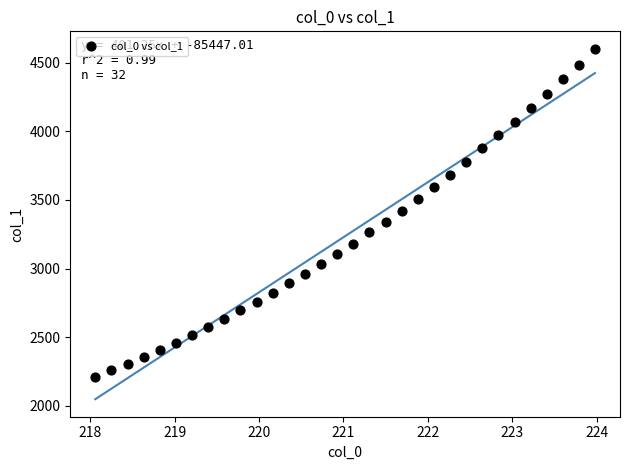

What is the range of Y values (max minus min)?

2388.1